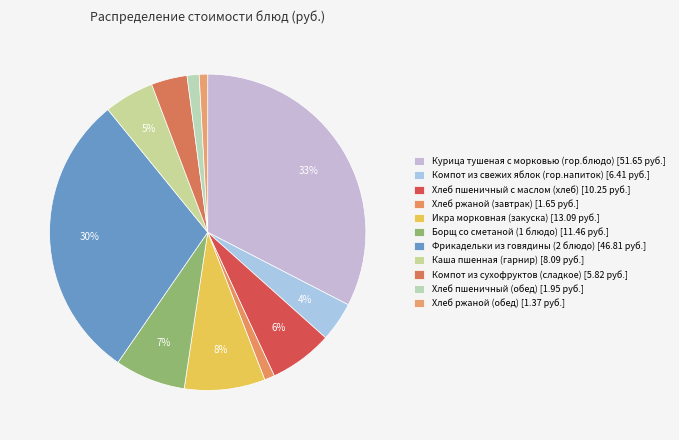

How many slices are in this pie chart?

11